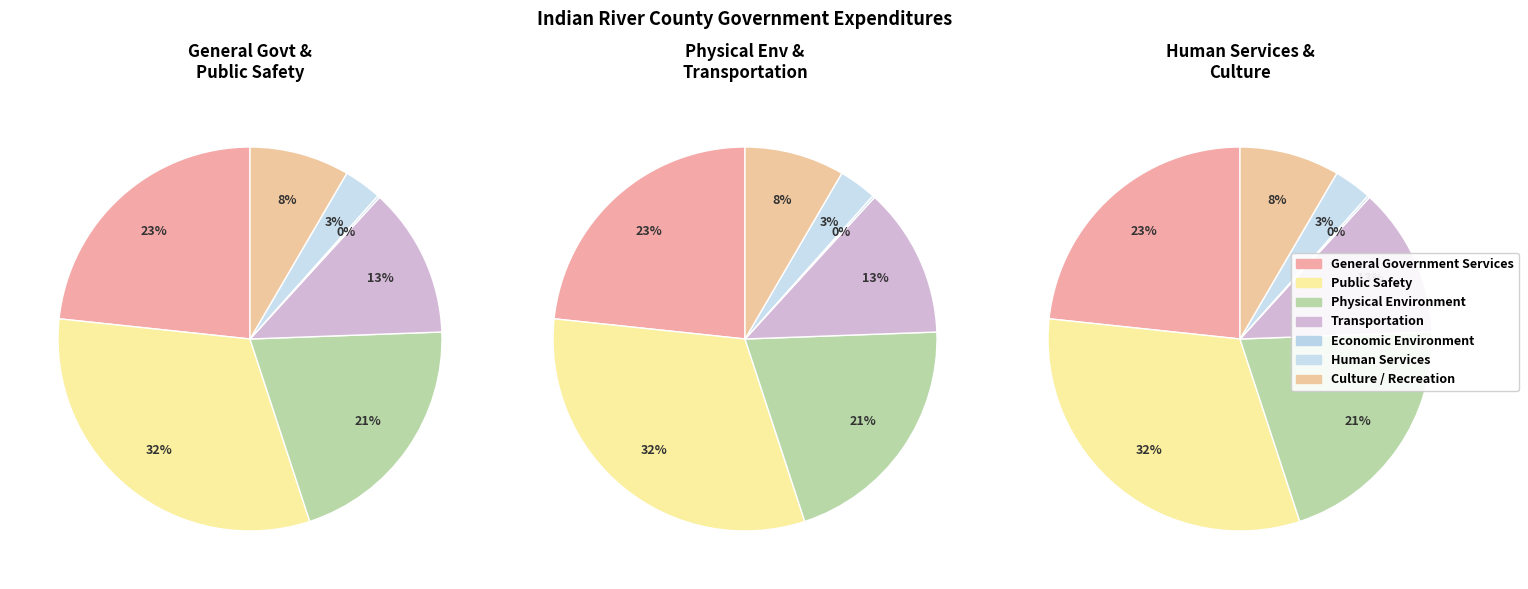

Rank the categories by value from highest to lowest.

Public Safety, General Government Services, Physical Environment, Transportation, Culture / Recreation, Human Services, Economic Environment